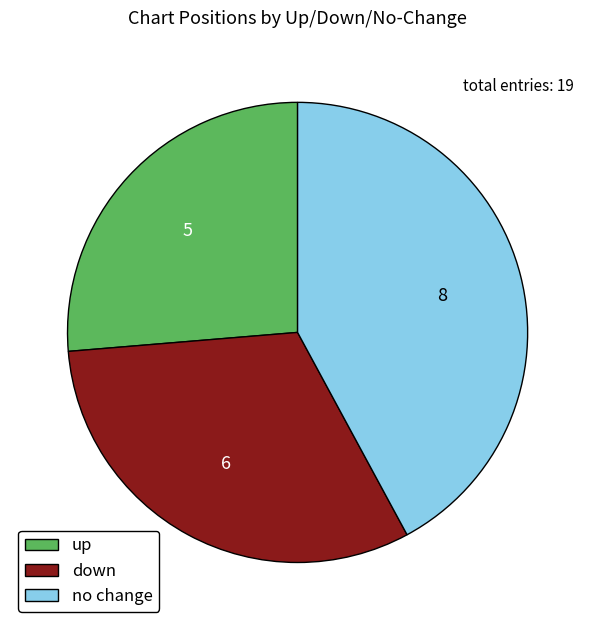

Combined, do down and up account for over 50%?

Yes